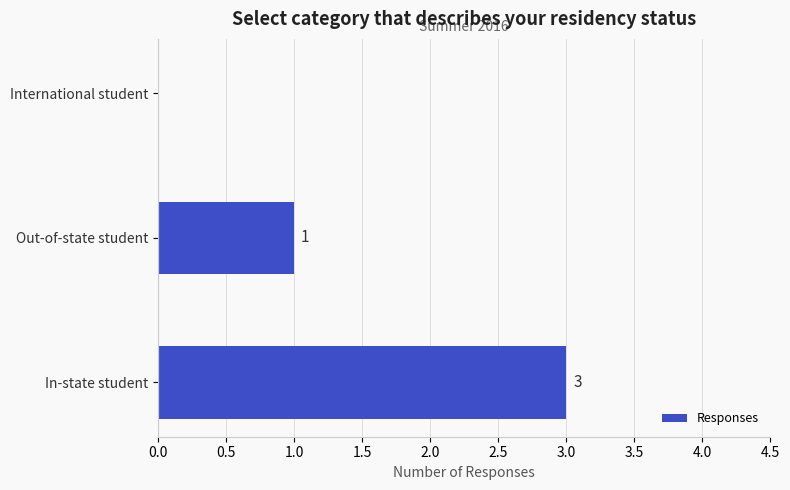

How many values are between 0 and 3?

3